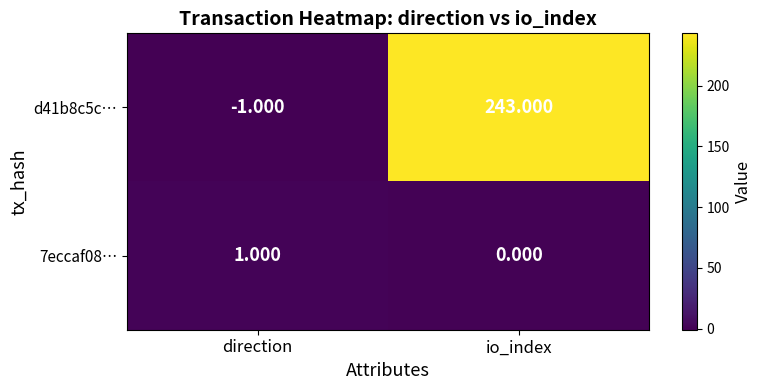

Rank the series at direction from highest to lowest value.

7eccaf08…, d41b8c5c…